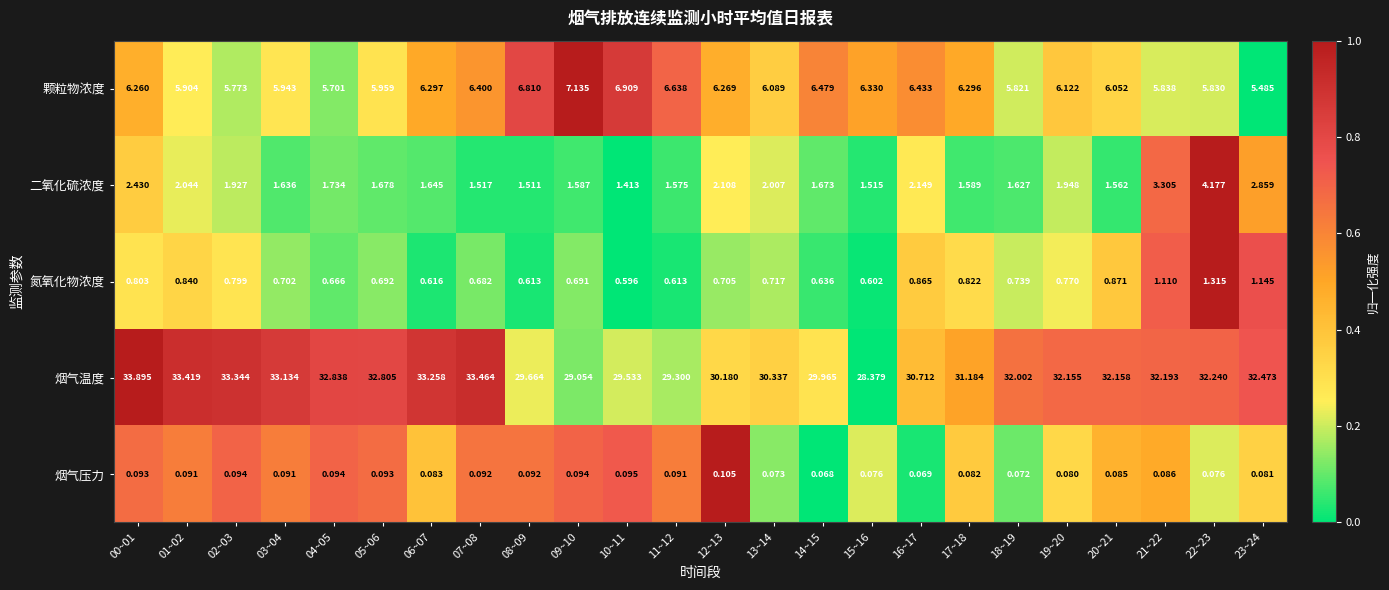

At 06~07, list the series in order from largest to smallest.

烟气温度, 颗粒物浓度, 二氧化硫浓度, 氮氧化物浓度, 烟气压力